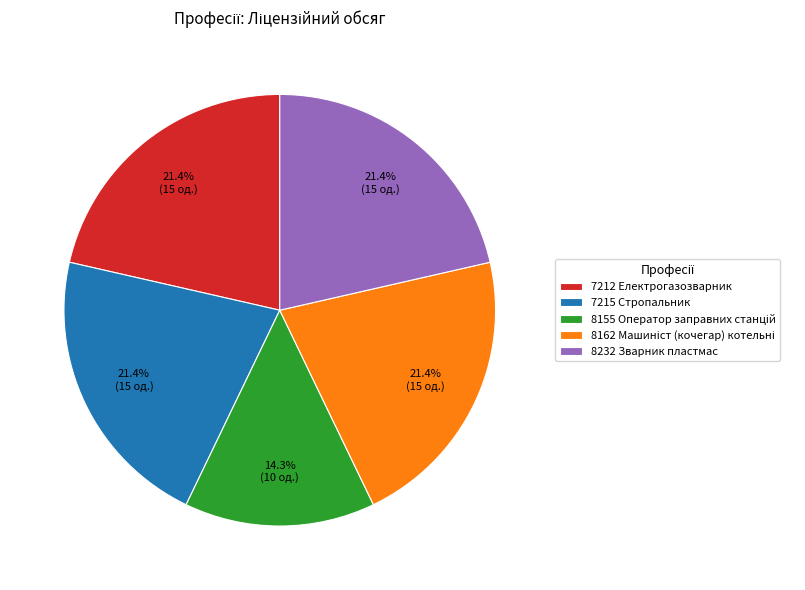

Count the number of slices in the pie.

5